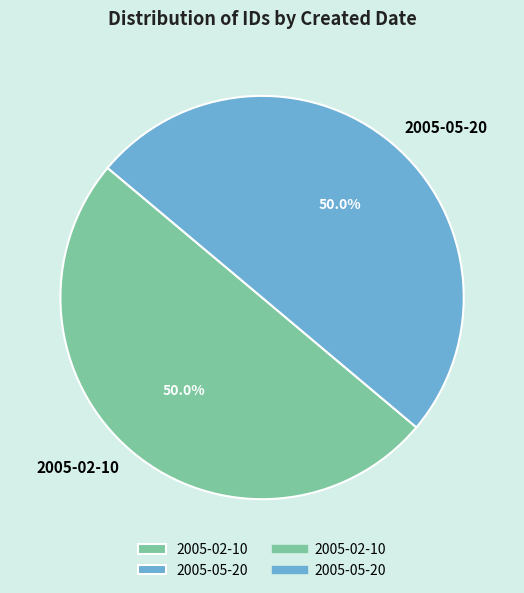

To the nearest percent, what is the average slice percentage?

50%